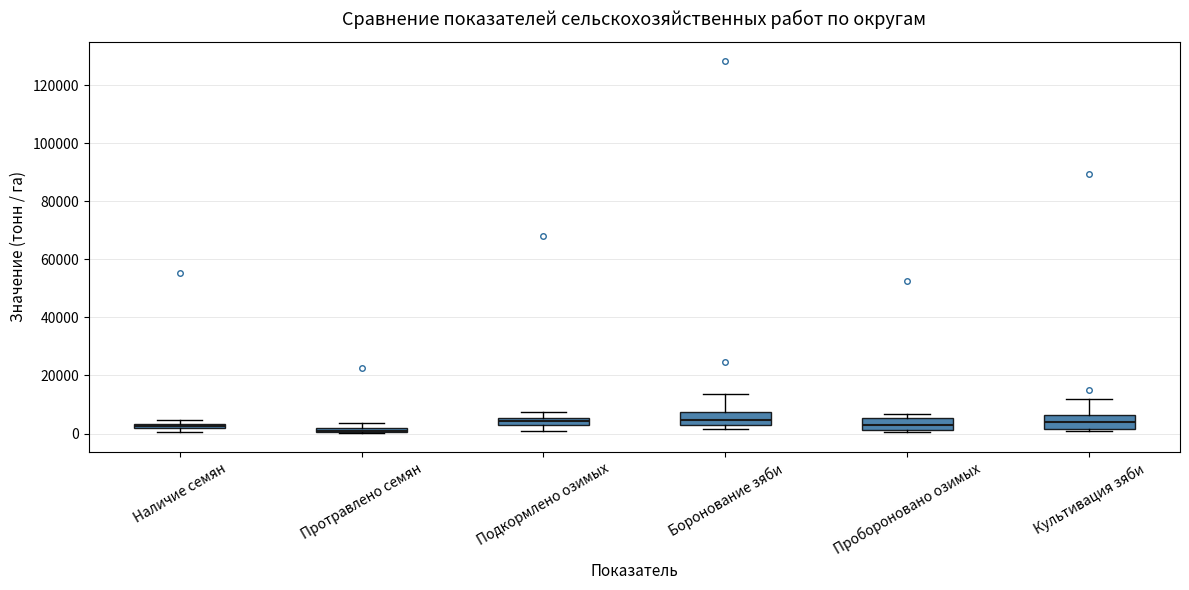

Where is the upper edge of the box for Подкормлено озимых on the y-axis? The values are not printed on the chart, so give them approximately, as read against the axis.

6000